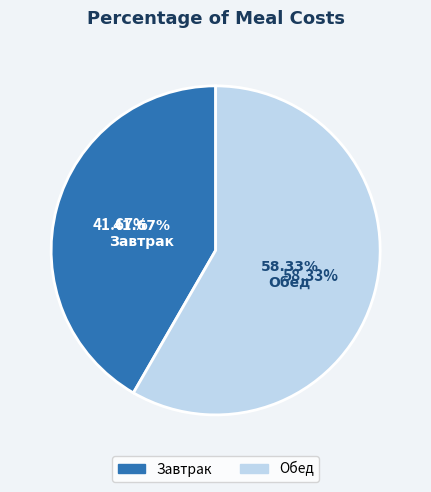

To the nearest percent, what percentage of the pie is Завтрак?

42%